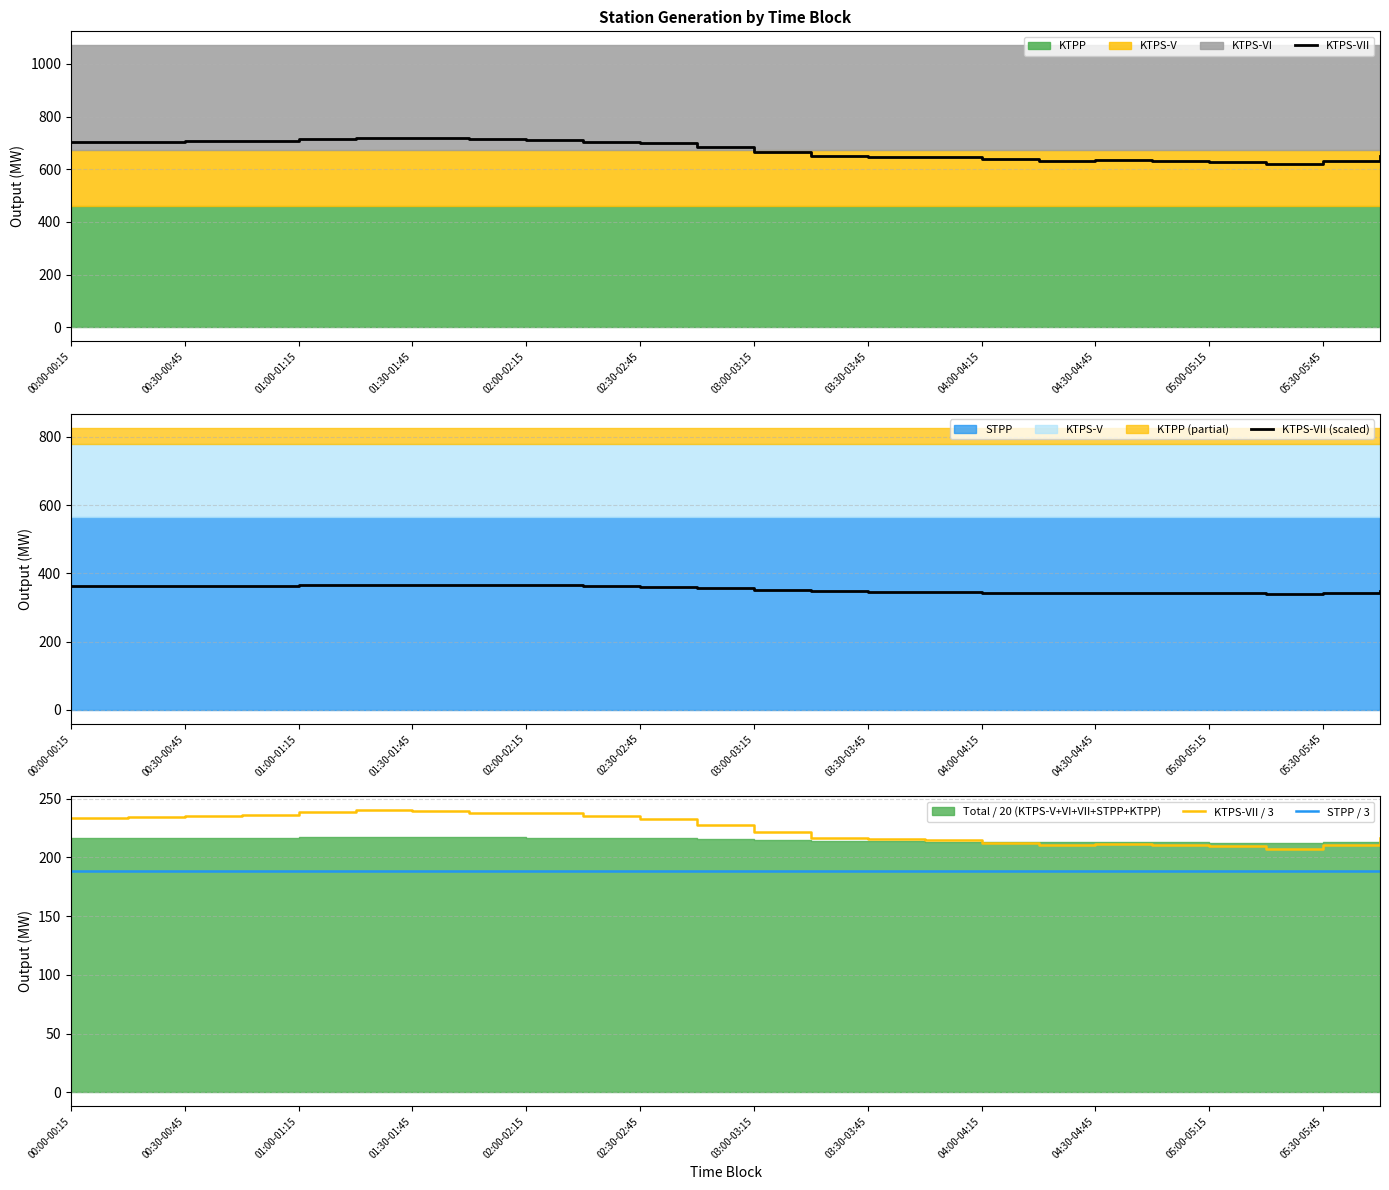

What is the minimum value for STPP / 3?

188.5